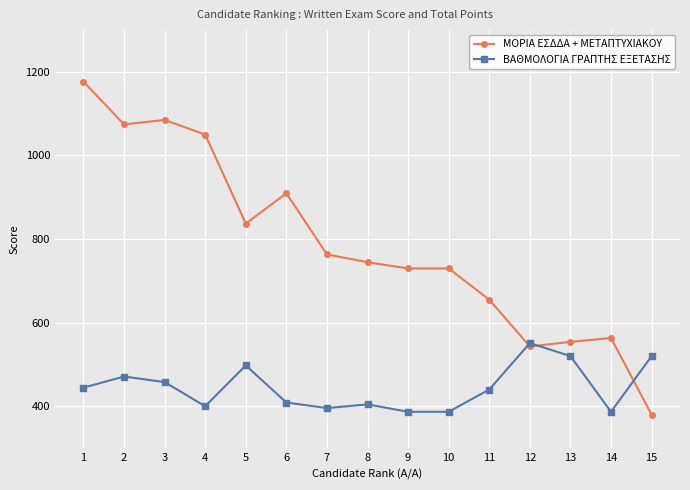

What is the minimum value for ΒΑΘΜΟΛΟΓΙΑ ΓΡΑΠΤΗΣ ΕΞΕΤΑΣΗΣ?

387.2